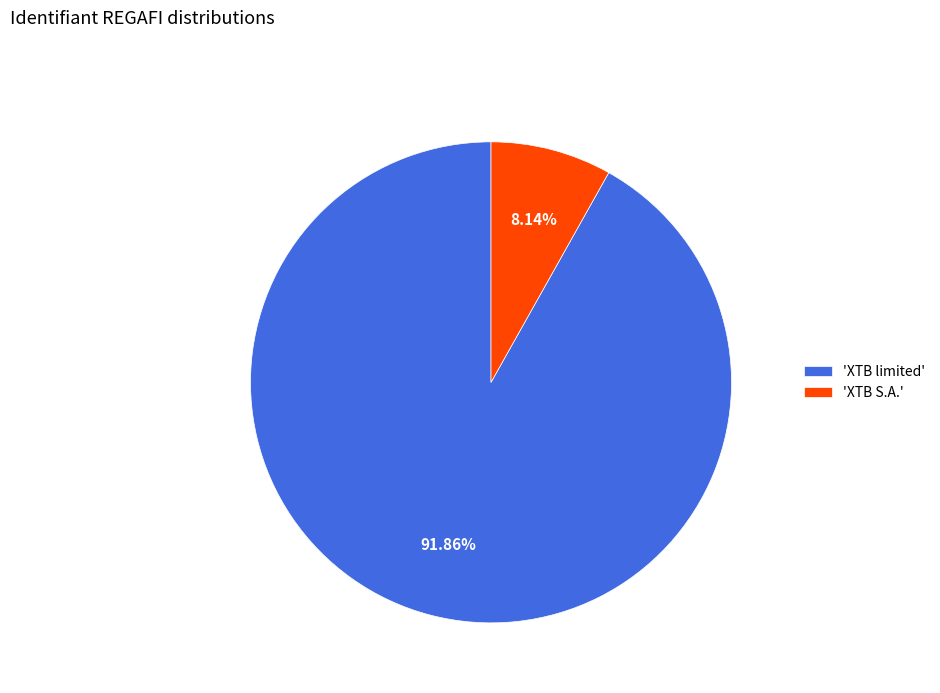

Which has a higher value, 'XTB limited' or 'XTB S.A.'?

'XTB limited'